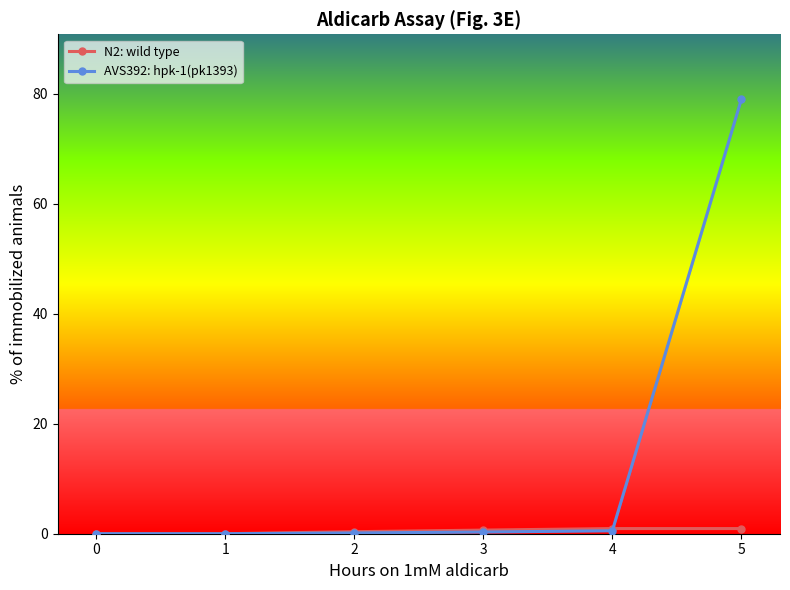

True or false: AVS392: hpk-1(pk1393) has more than 1 points higher than both neighbors.

False